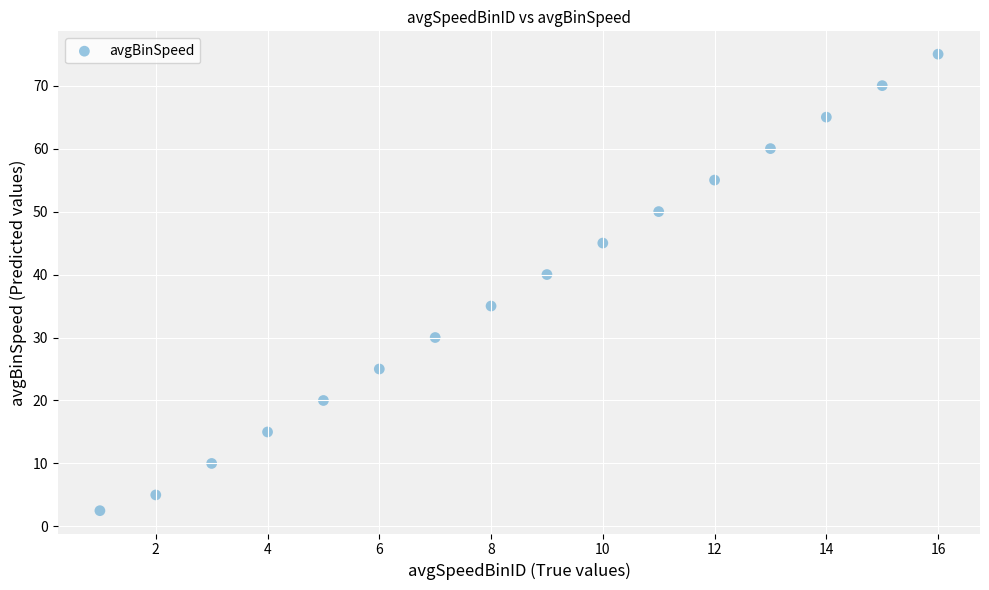

What Y value in the scatter plot is closest to 38?

40.0